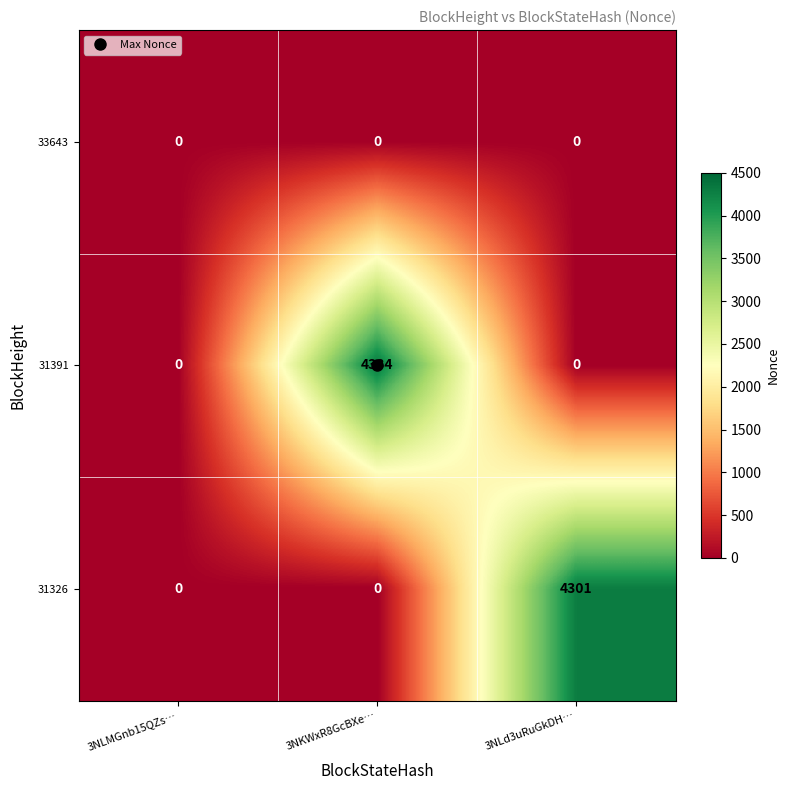

What is the difference between the maximum and minimum values in the 31326 series?

4301